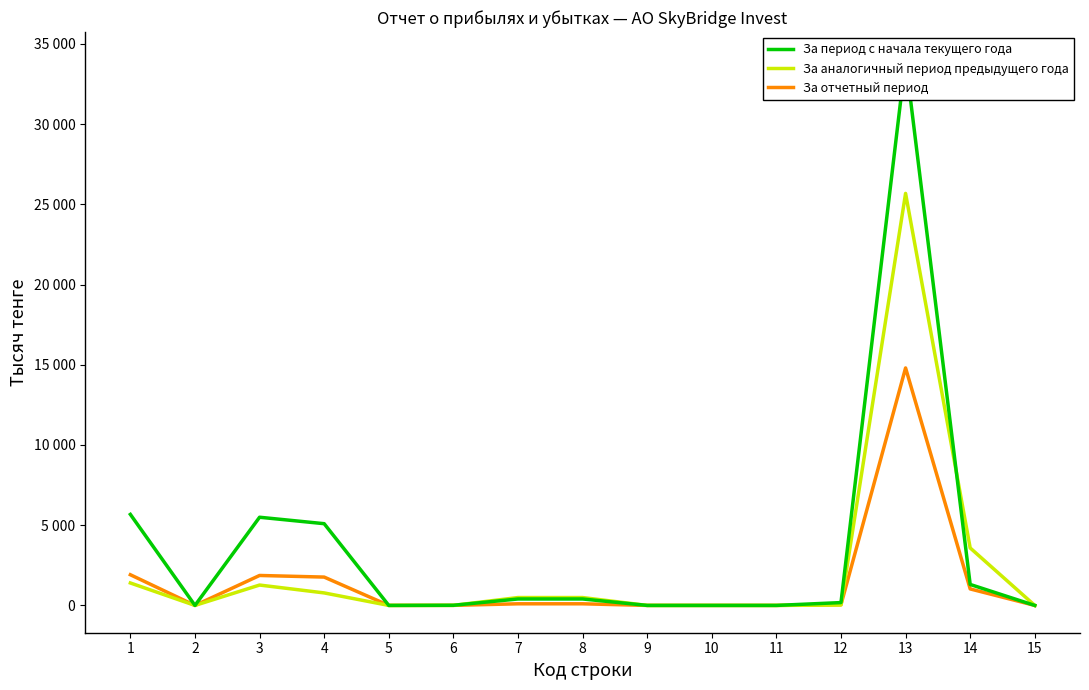

What is the total value across all series at 8?

994